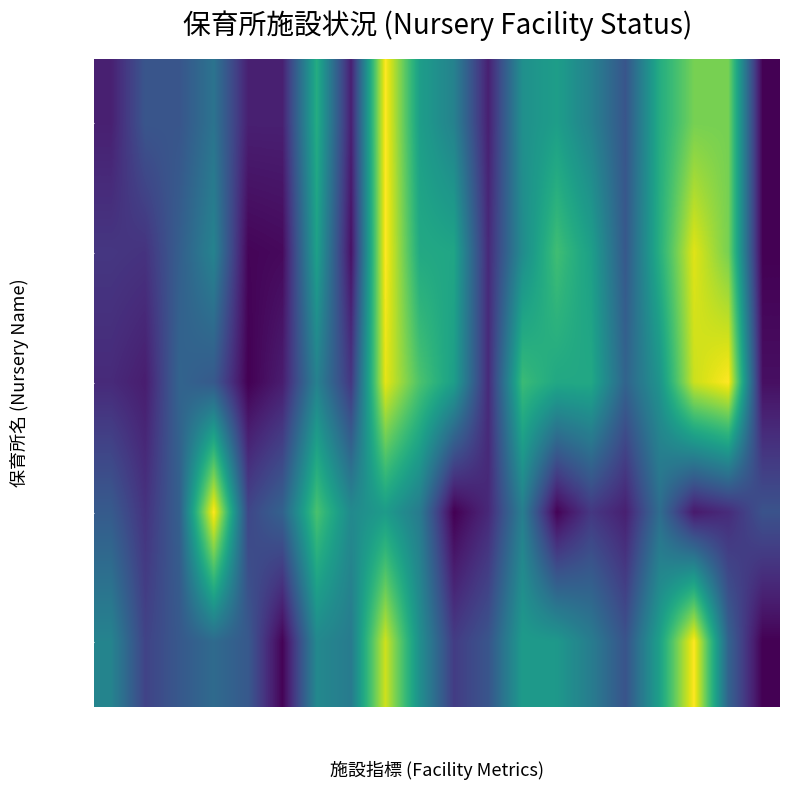

Reading left to right, what are all the values shown in this chart?

定員: 王山=0.1	早稲田=0.3	神明=0.3	中河=0.4	立待=0.1	石田=0.1	吉川=0.6	かわだ=0.1	草の実=1.0	あおい=0.6	すみれ=0.4	やなぎ=0.1	白蓮=0.5	あすなろ=0.6	吉江=0.4	慈光=0.3	いずみ=0.6	新横江=0.8	ふじ=0.8	みずほ=0.0
児童数: 王山=0.2	早稲田=0.1	神明=0.3	中河=0.4	立待=0.0	石田=0.0	吉川=0.6	かわだ=0.0	草の実=1.0	あおい=0.6	すみれ=0.6	やなぎ=0.1	白蓮=0.5	あすなろ=0.7	吉江=0.6	慈光=0.3	いずみ=0.6	新横江=1.0	ふじ=0.8	みずほ=0.0
保育士: 王山=0.1	早稲田=0.1	神明=0.3	中河=0.3	立待=0.0	石田=0.1	吉川=0.4	かわだ=0.2	草の実=1.0	あおい=0.7	すみれ=0.6	やなぎ=0.1	白蓮=0.7	あすなろ=0.6	吉江=0.6	慈光=0.3	いずみ=0.5	新横江=0.9	ふじ=1.0	みずほ=0.0
敷地面積: 王山=0.3	早稲田=0.1	神明=0.3	中河=1.0	立待=0.2	石田=0.3	吉川=0.7	かわだ=0.5	草の実=0.5	あおい=0.4	すみれ=0.0	やなぎ=0.1	白蓮=0.4	あすなろ=0.0	吉江=0.2	慈光=0.1	いずみ=0.4	新横江=0.1	ふじ=0.1	みずほ=0.3
建物面積: 王山=0.5	早稲田=0.2	神明=0.3	中河=0.3	立待=0.3	石田=0.0	吉川=0.5	かわだ=0.4	草の実=0.9	あおい=0.5	すみれ=0.2	やなぎ=0.3	白蓮=0.5	あすなろ=0.5	吉江=0.4	慈光=0.3	いずみ=0.6	新横江=1.0	ふじ=0.3	みずほ=0.0